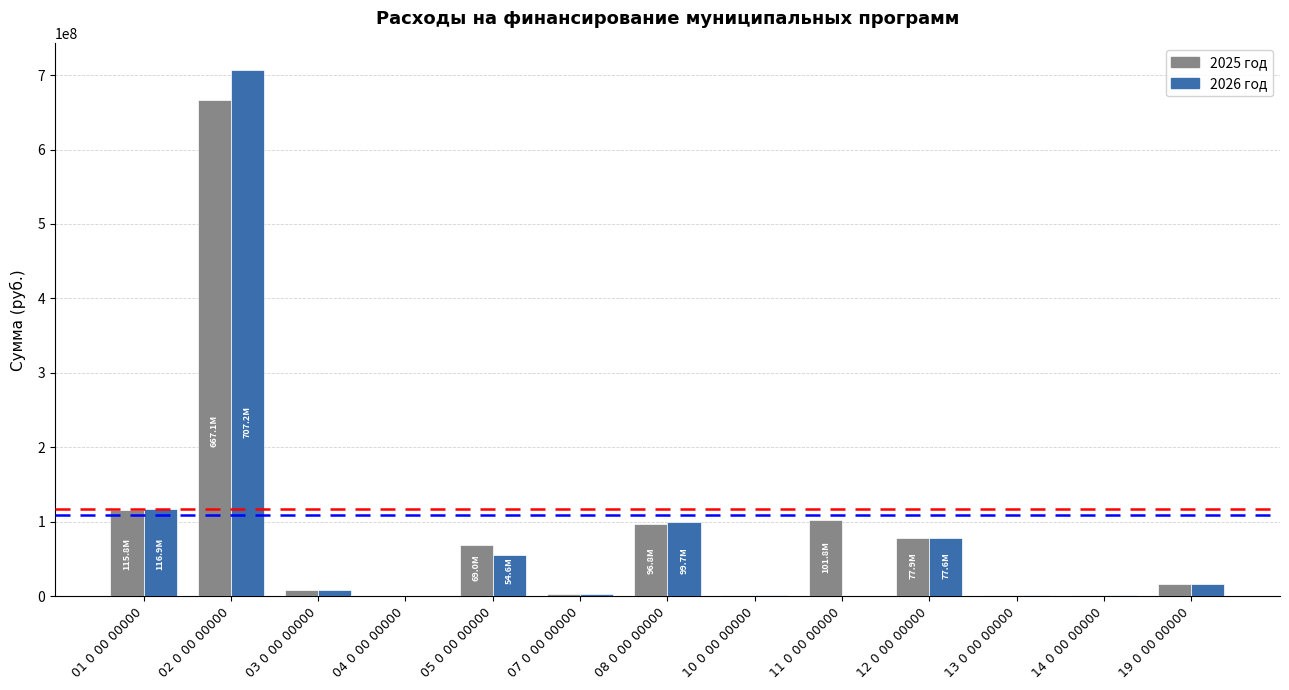

Count the number of data series in this chart.

2